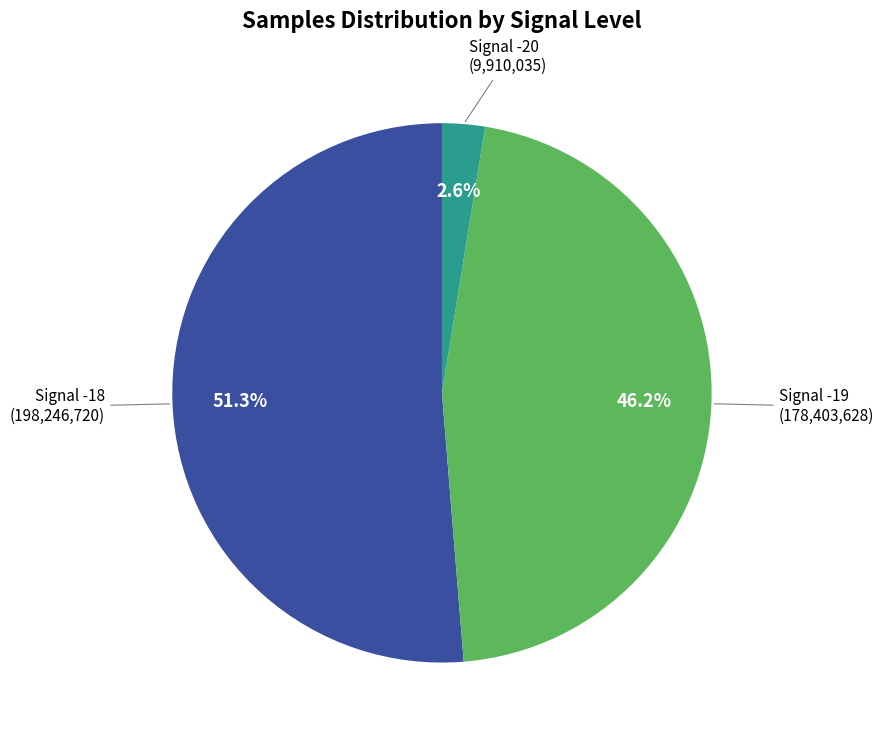

What is the total percentage of Signal -18 and Signal -19?

97.4%